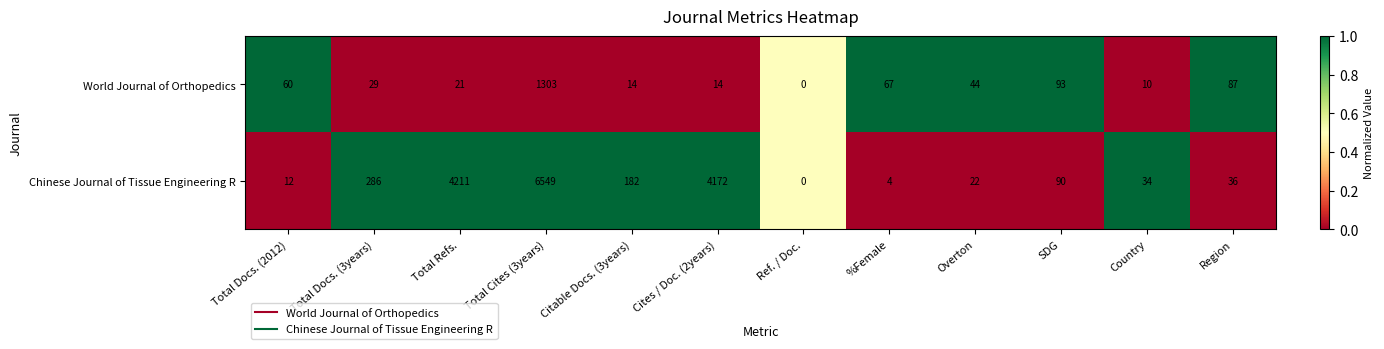

Which label corresponds to the smallest value in the chart?

Ref. / Doc.